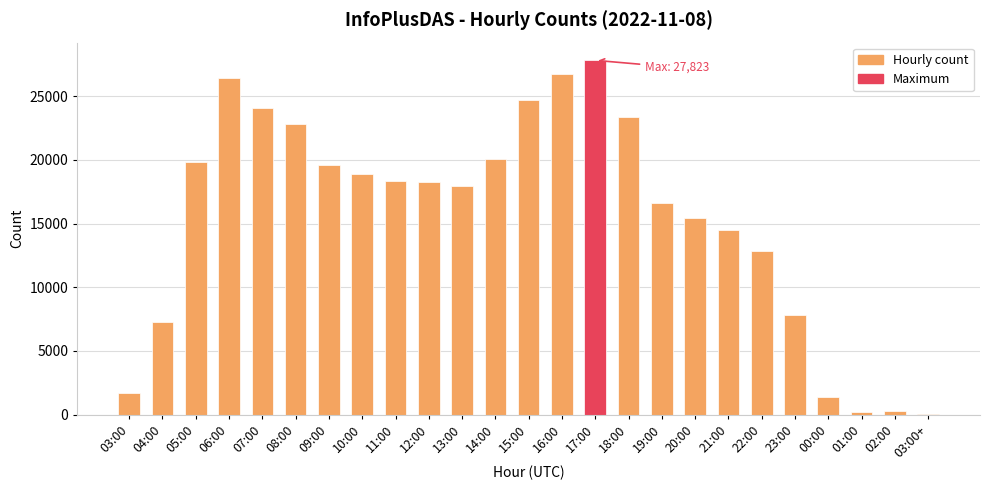

What is the ratio of the value at 07:00 to the value at 11:00?

1.3